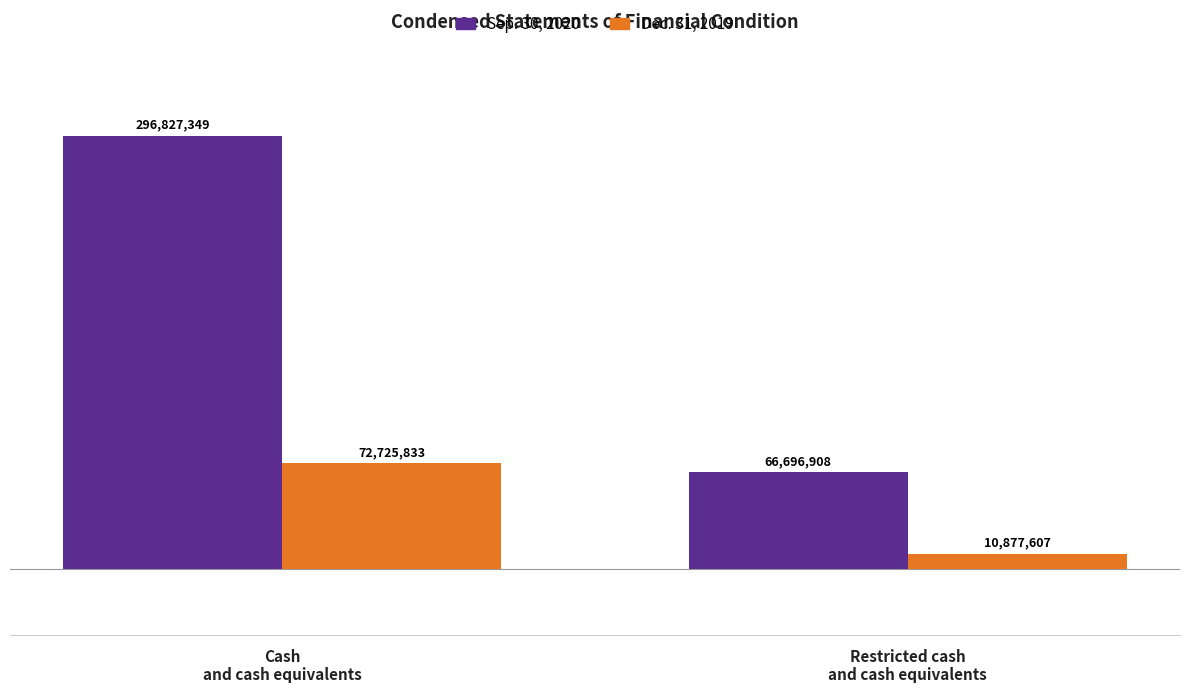

What is the greatest value displayed?

296827349